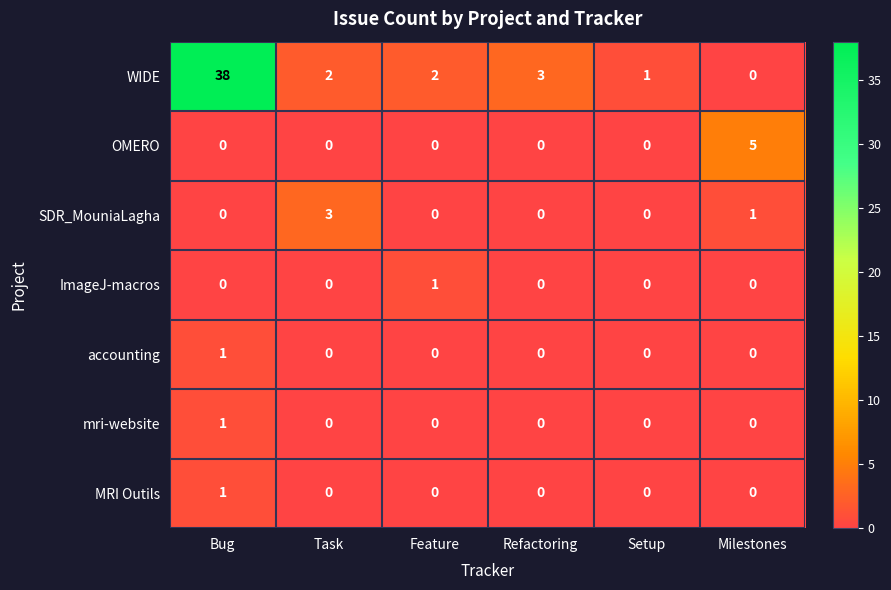

The OMERO series shows 0 at Feature. True or false?

True